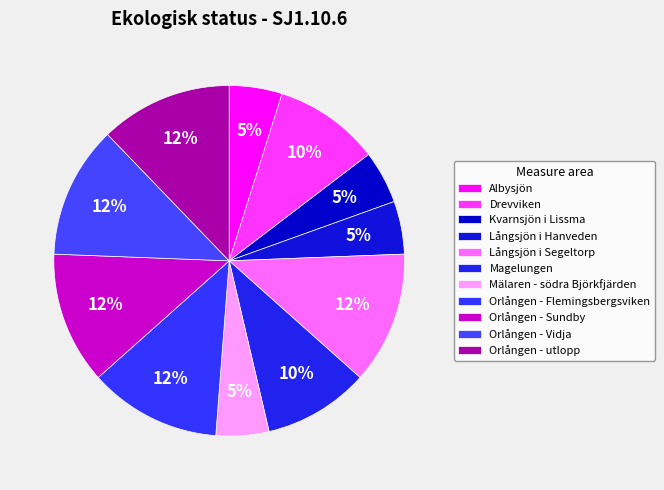

To the nearest percent, what percentage of the pie is Orlången - utlopp?

12%